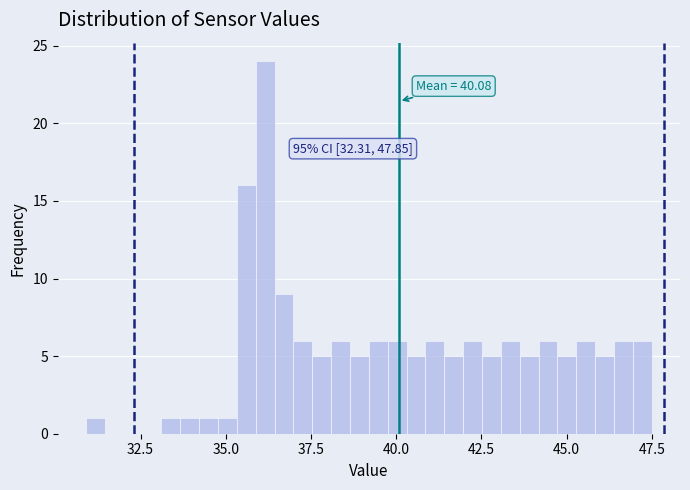

Around what value on the x-axis is the tallest bar? Give the approximate position of its centre, as read against the axis.

36.0